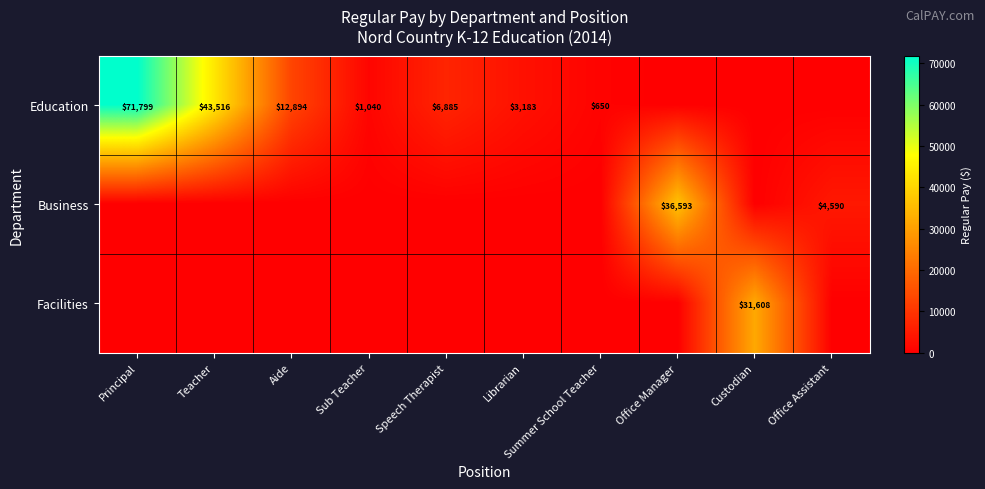

What is the total value across all series at Sub Teacher?

1040